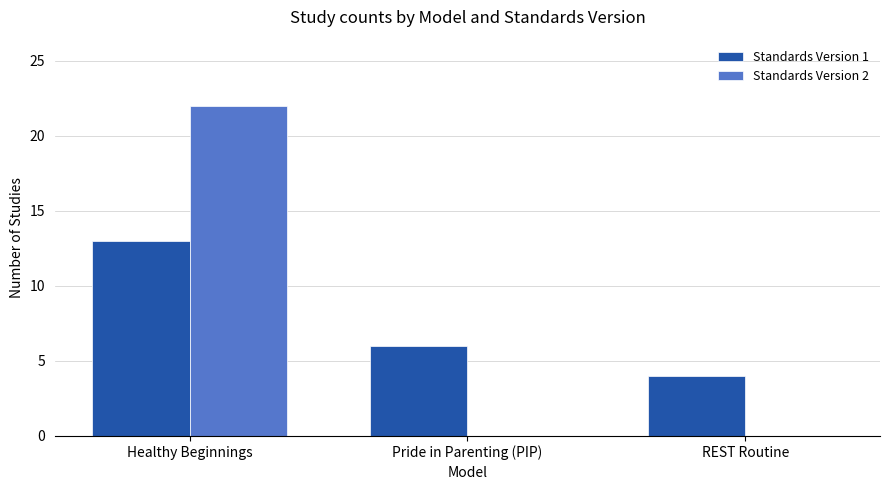

At which category is the sum across all series the highest?

Healthy Beginnings